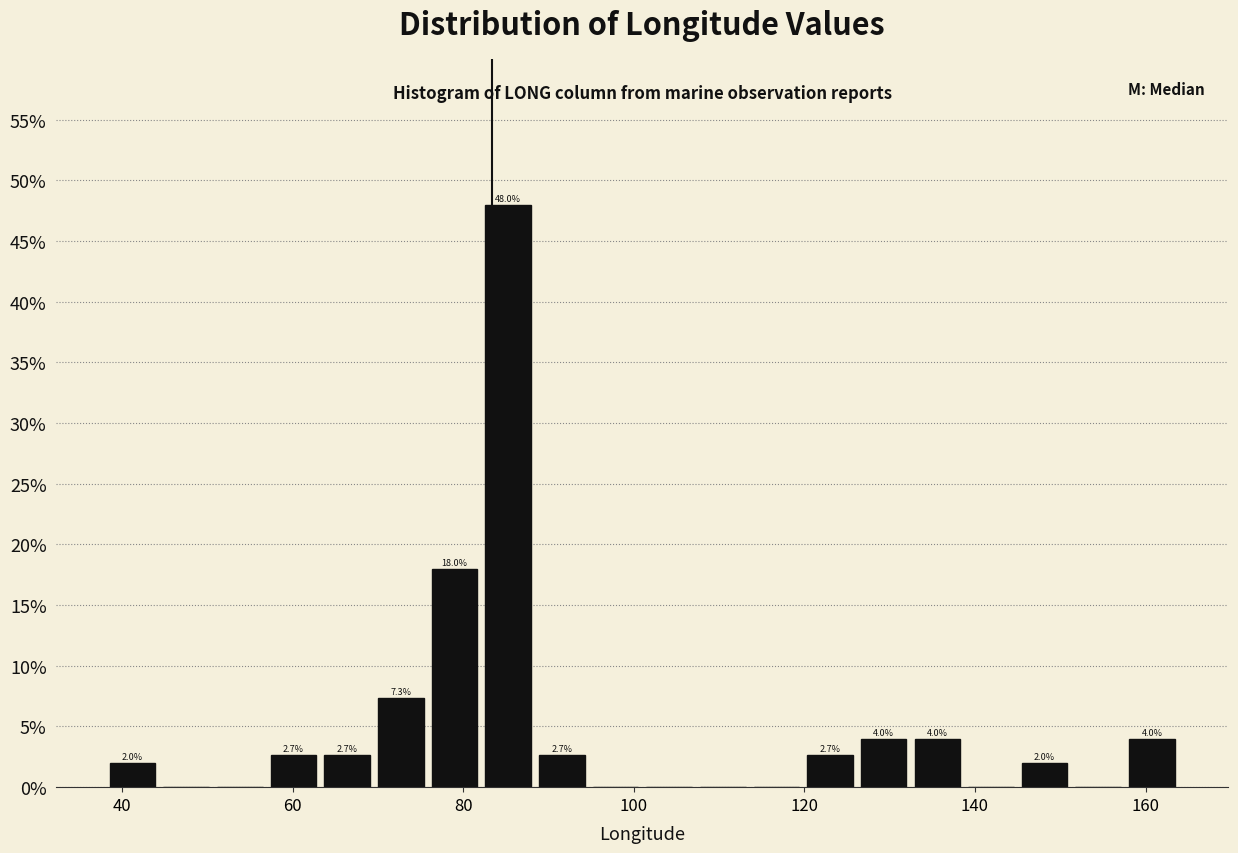

Read against the x-axis, roughly where is the centre of the tallest bar?

86